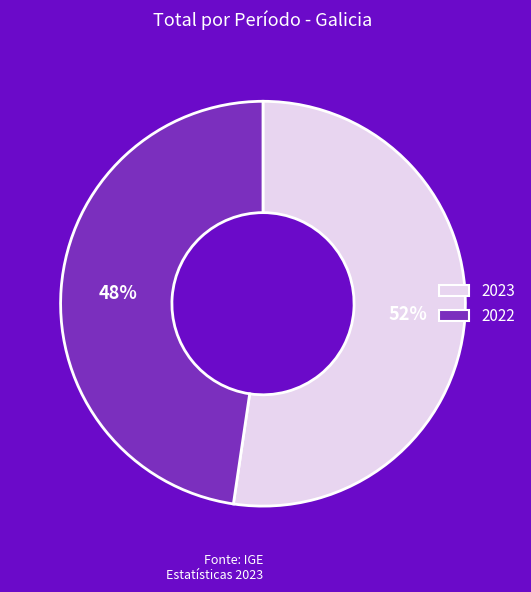

How many slices are in this pie chart?

2